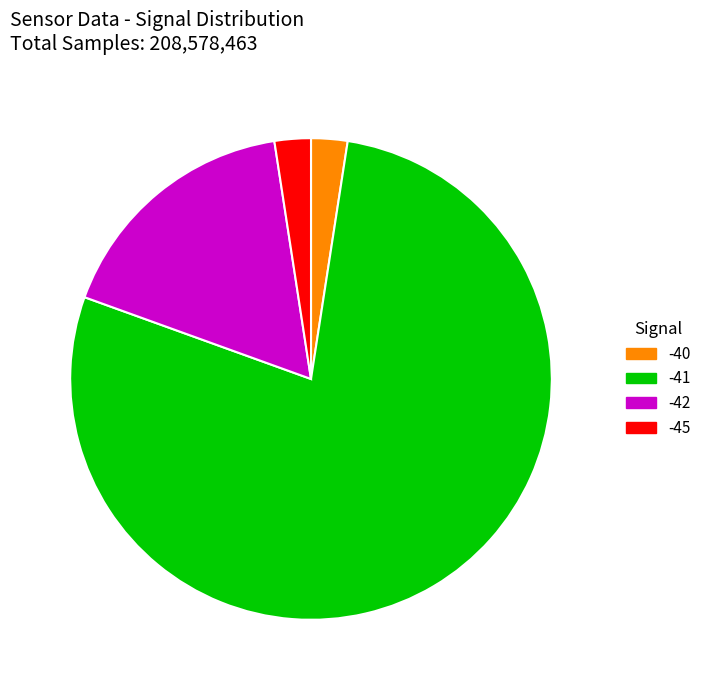

The -42 slice represents 11% of the pie. True or false?

False